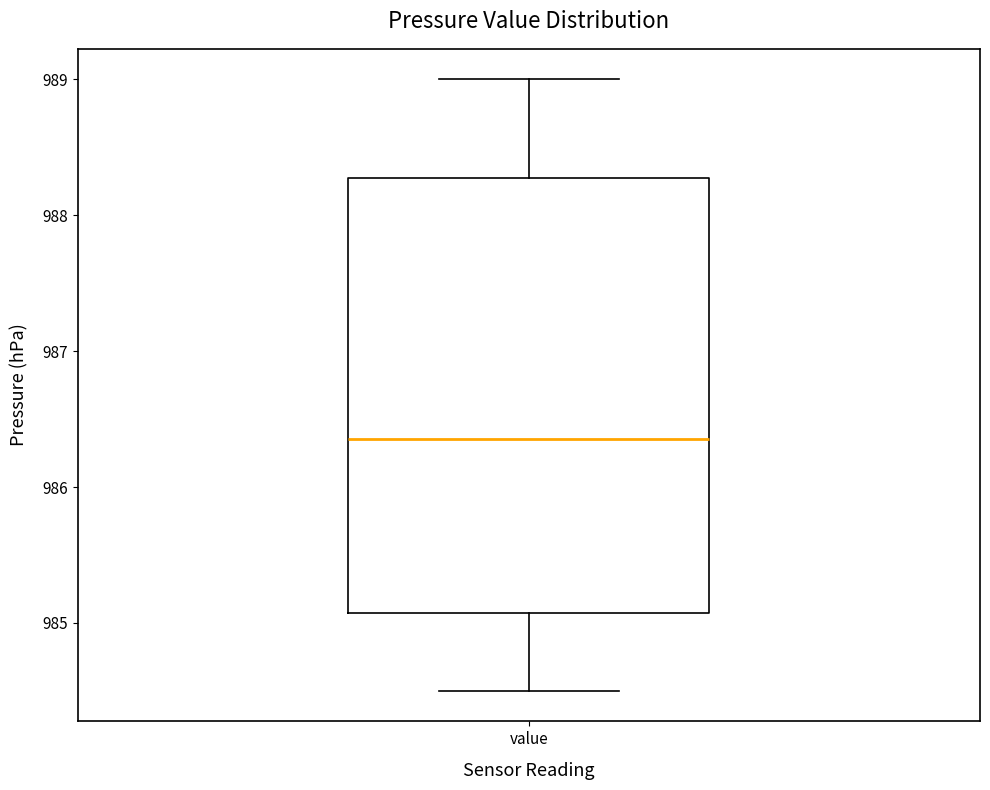

Where does the lower whisker of the box for value end on the y-axis? The values are not printed on the chart, so give them approximately, as read against the axis.

984.5